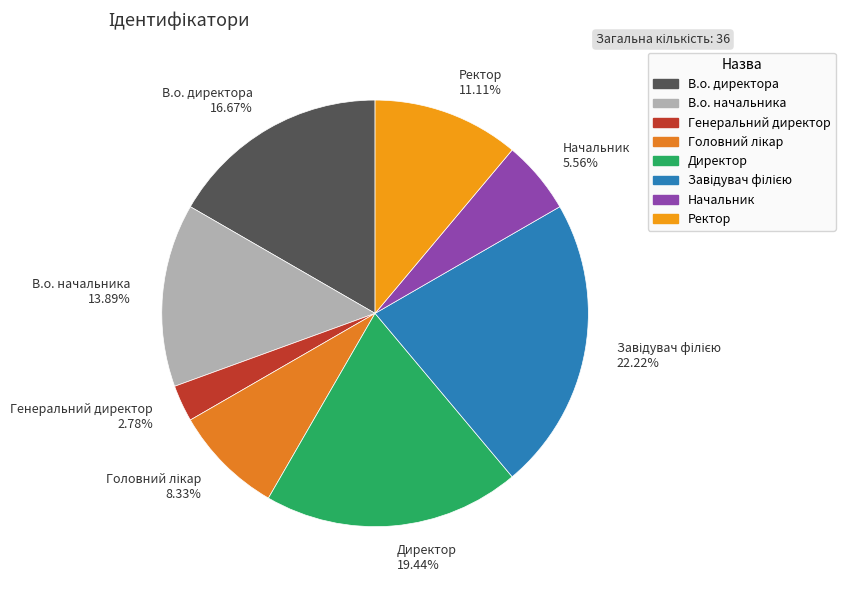

What percentage is the В.о. начальника slice, to the nearest percent?

14%